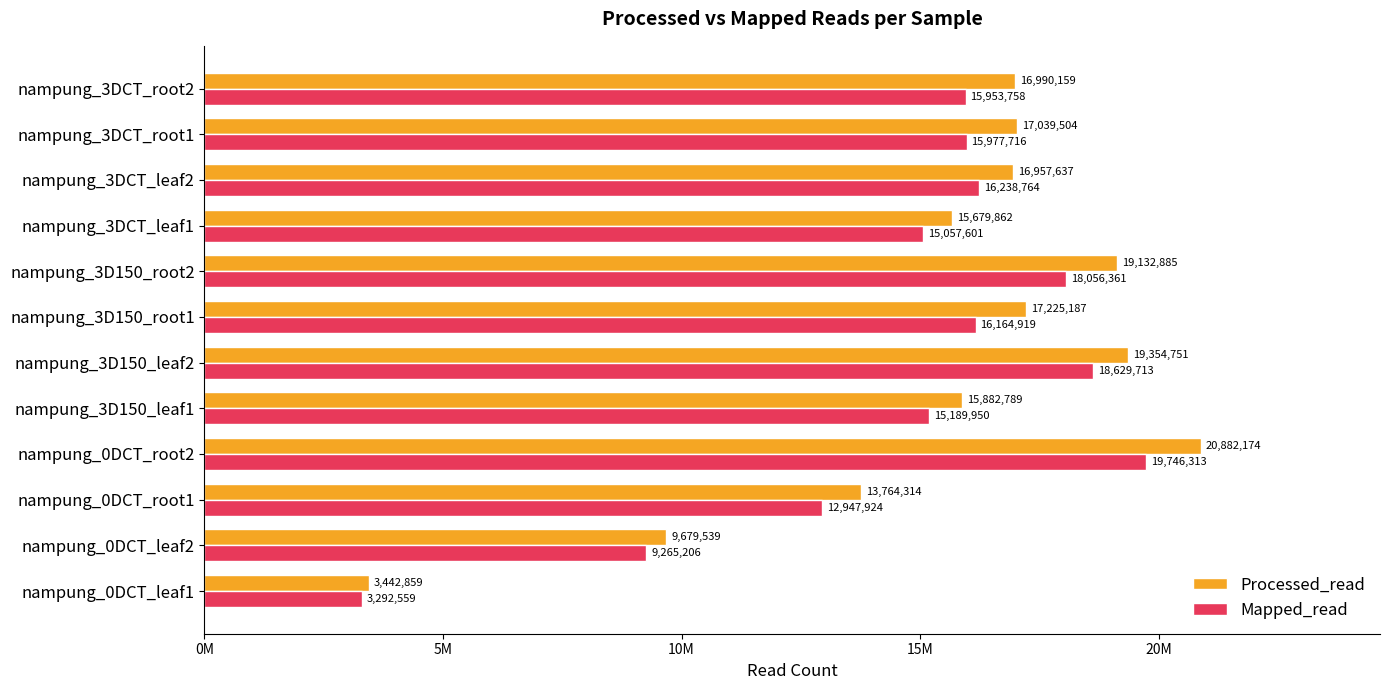

Where is Mapped_read nearest to the value 11519436?

nampung_0DCT_root1